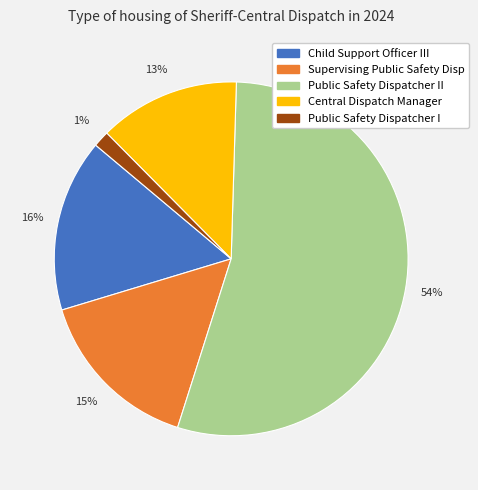

How many segments does this pie chart have?

5